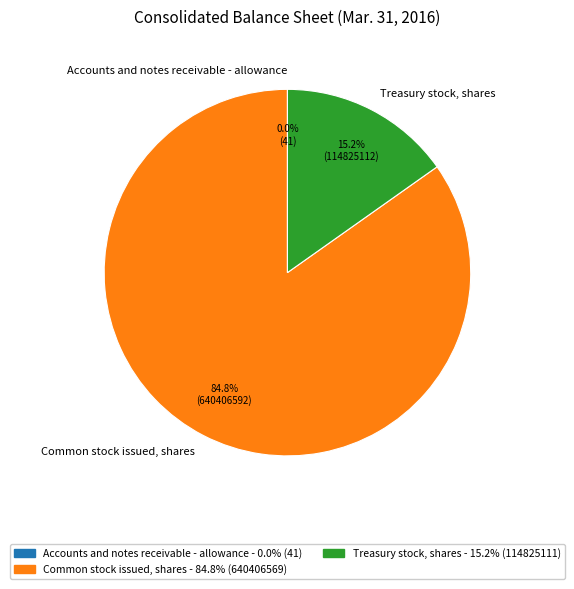

How much of the chart is everything except Treasury stock, shares?

84.8%